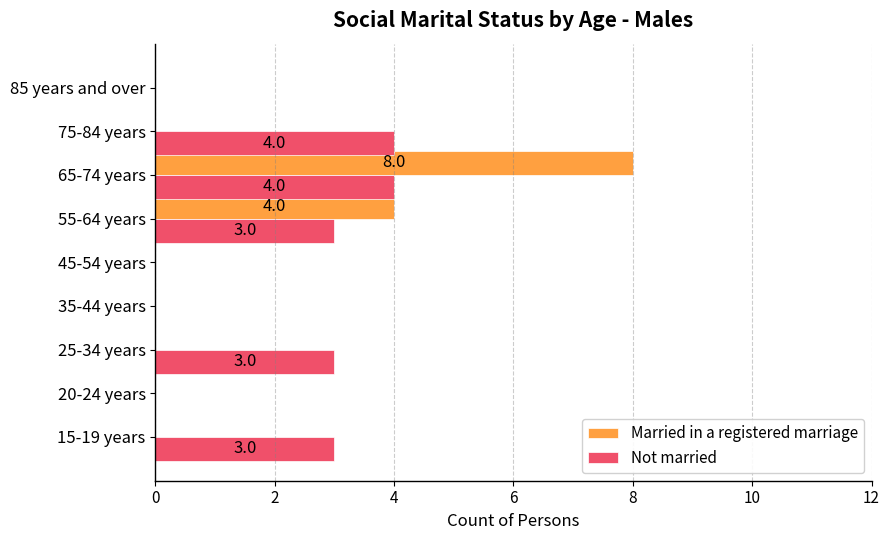

Between 20-24 years and 65-74 years, which series saw the biggest shift?

Married in a registered marriage